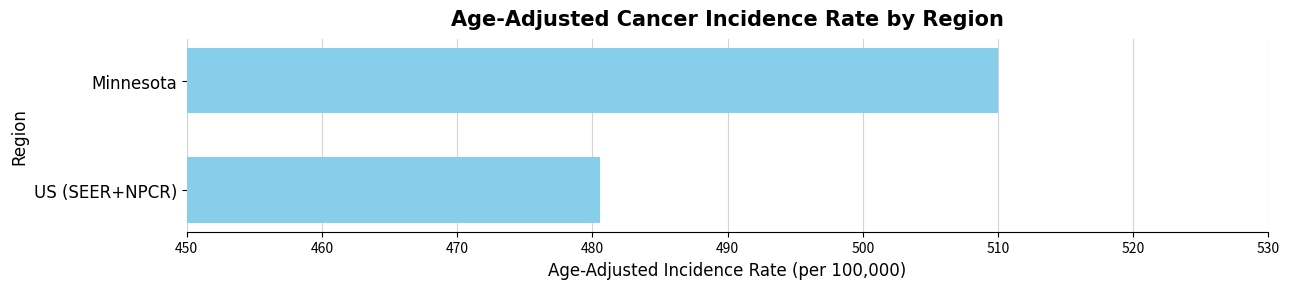

Rank the categories by value from lowest to highest.

US (SEER+NPCR), Minnesota